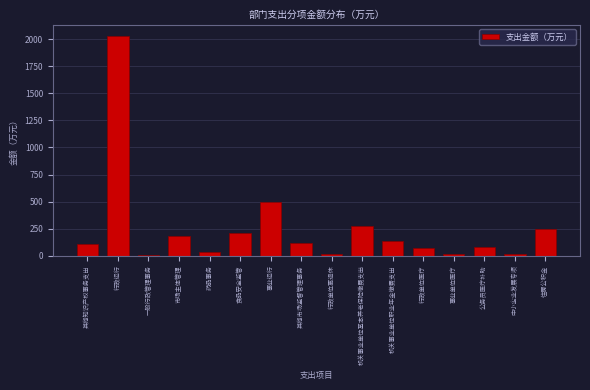

At which category does the chart reach its peak across all series?

行政运行